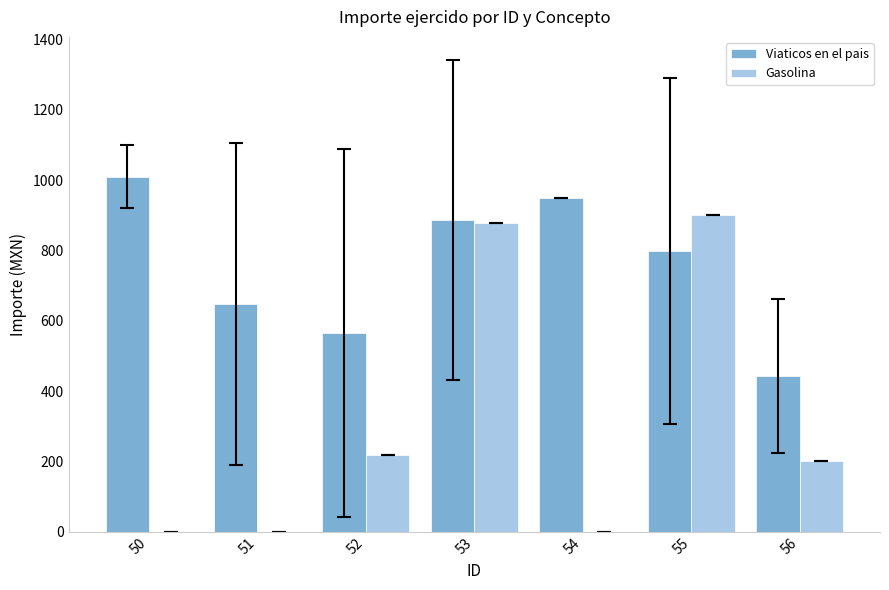

Reading left to right, transcribe all the data shown in this chart.

Viaticos en el pais: 1010.0	647.6	565.3	886.0	950.0	797.7	443.8
Gasolina: 0.0	0.0	218.5	877.4	0.0	900.4	200.0